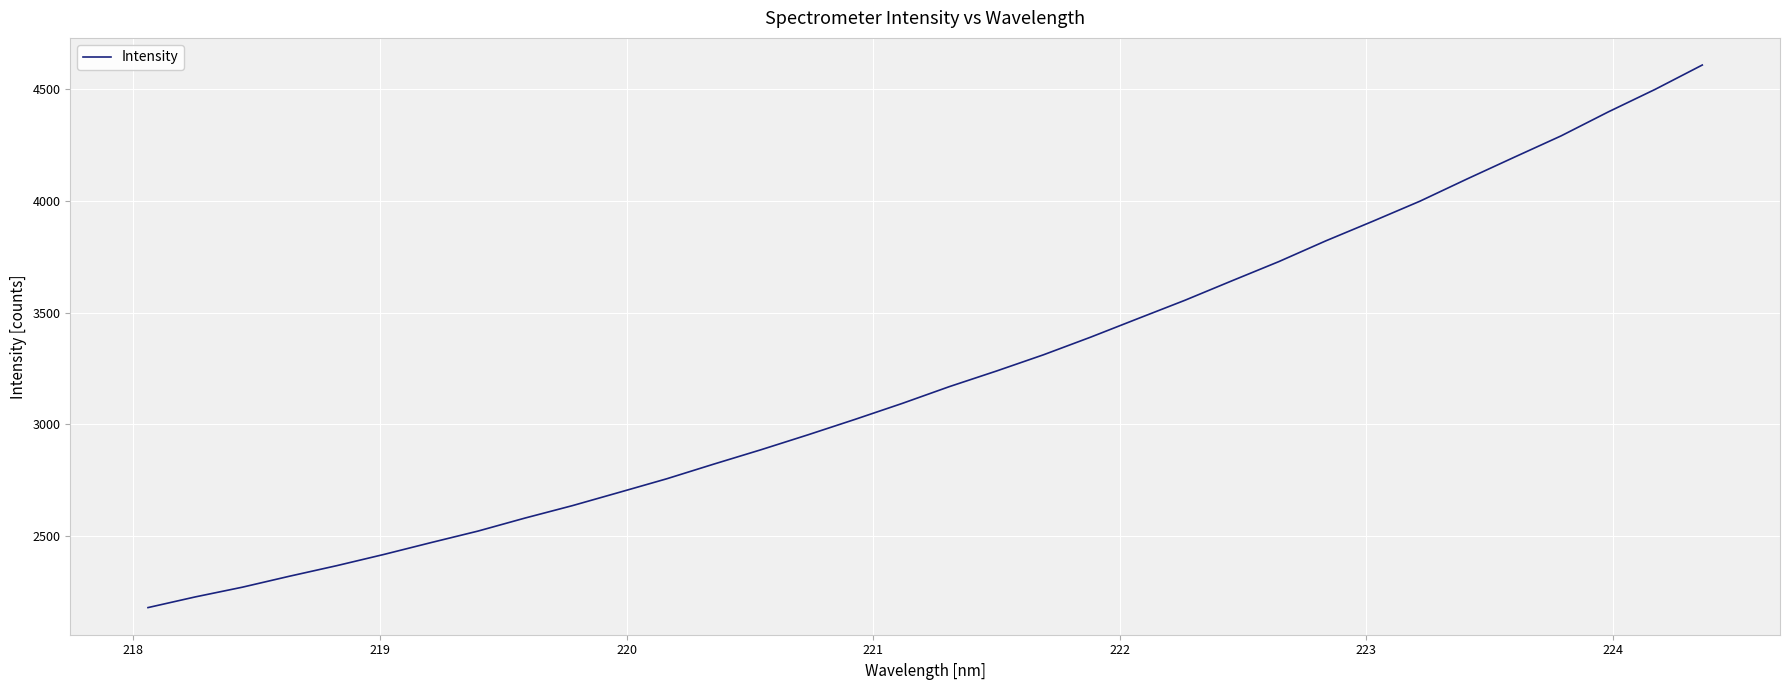

What is the minimum value shown in the chart?

2180.2